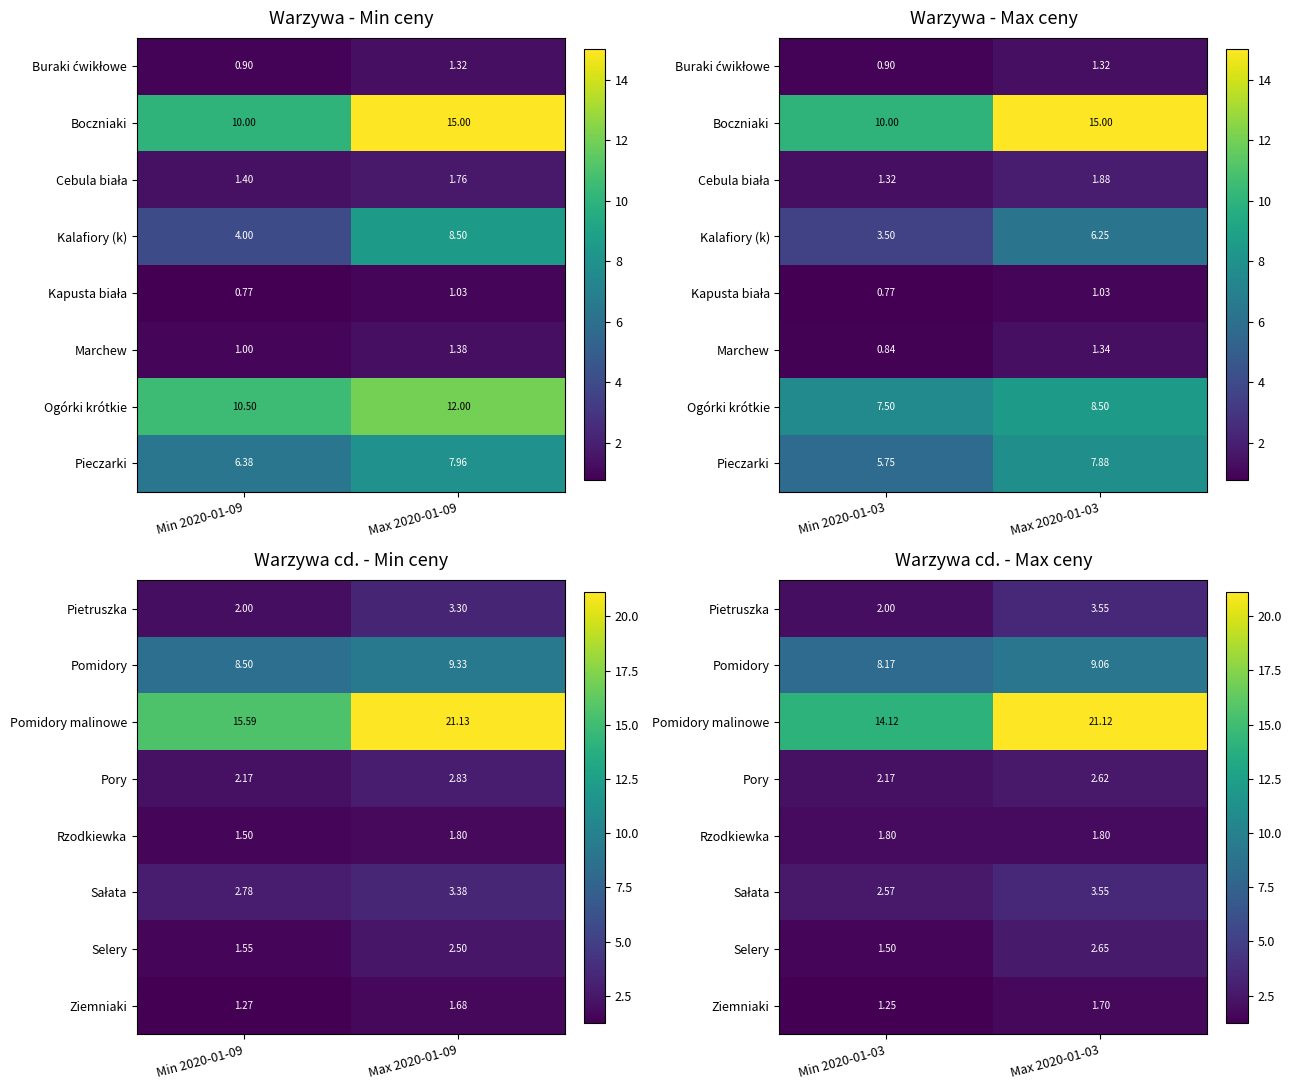

At which label is Selery closest to 2?

Min 2020-01-03